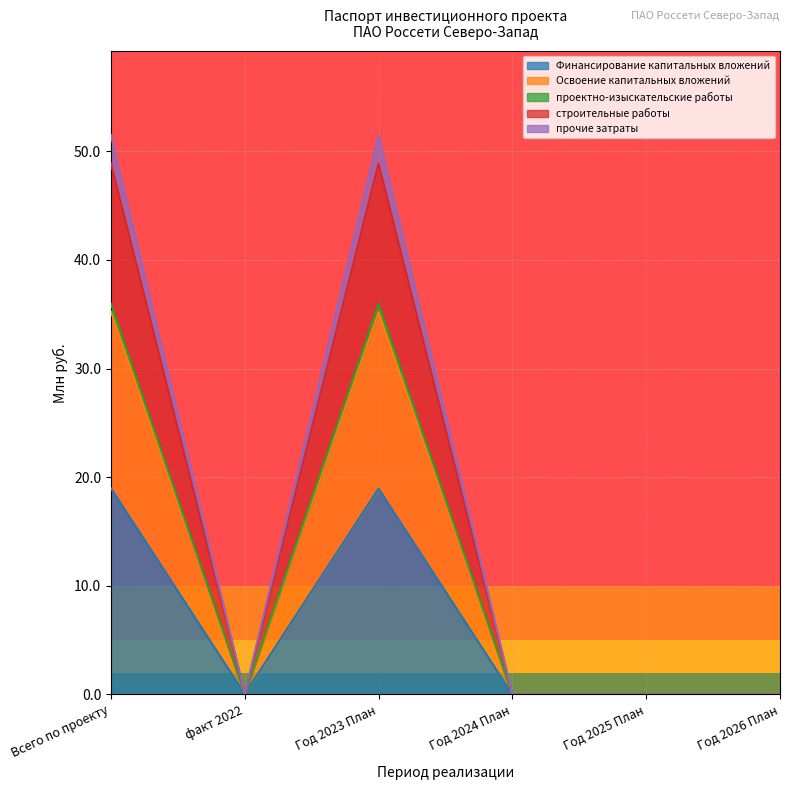

The Финансирование капитальных вложений series shows 25.4 at Год 2023 План. True or false?

False